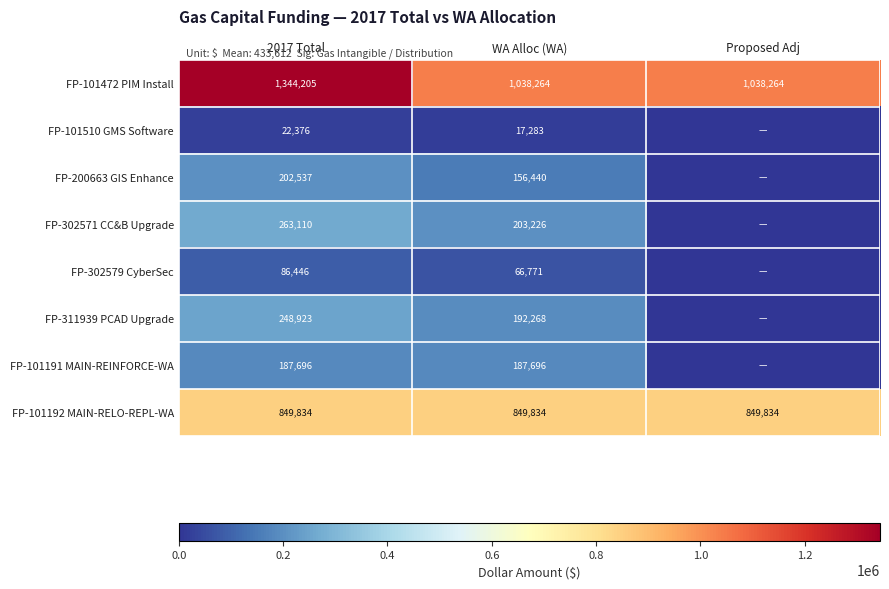

At 2017 Total, list the series in order from largest to smallest.

FP-101472 PIM Install, FP-101192 MAIN-RELO-REPL-WA, FP-302571 CC&B Upgrade, FP-311939 PCAD Upgrade, FP-200663 GIS Enhance, FP-101191 MAIN-REINFORCE-WA, FP-302579 CyberSec, FP-101510 GMS Software